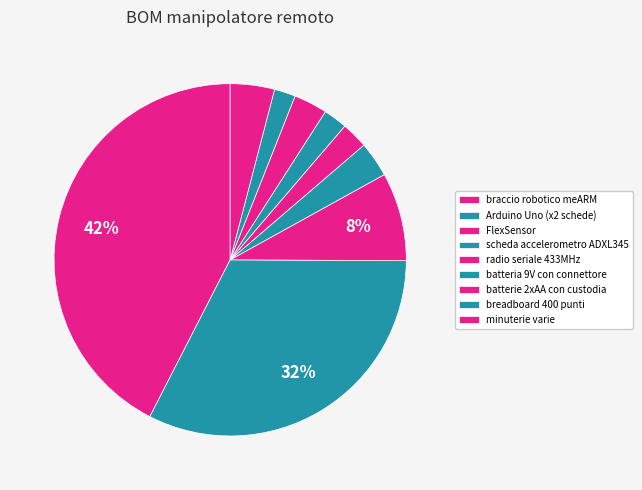

How much of the chart is everything except Arduino Uno (x2 schede)?

67.5%